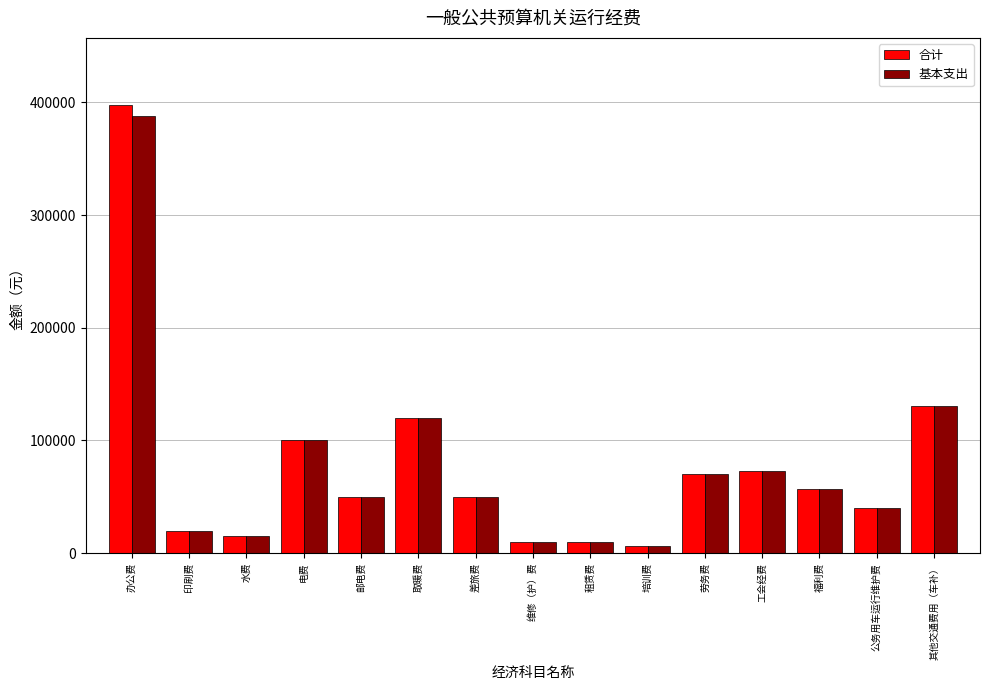

Reading left to right, what are all the values shown in this chart?

合计: 办公费=397500.0	印刷费=20000.0	水费=15000.0	电费=100000.0	邮电费=50000.0	取暖费=120000.0	差旅费=50000.0	维修（护）费=10000.0	租赁费=10000.0	培训费=6000.0	劳务费=70000.0	工会经费=72960.2	福利费=57301.9	公务用车运行维护费=40000.0	其他交通费用（车补）=130800.0
基本支出: 办公费=387500.0	印刷费=20000.0	水费=15000.0	电费=100000.0	邮电费=50000.0	取暖费=120000.0	差旅费=50000.0	维修（护）费=10000.0	租赁费=10000.0	培训费=6000.0	劳务费=70000.0	工会经费=72960.2	福利费=57301.9	公务用车运行维护费=40000.0	其他交通费用（车补）=130800.0